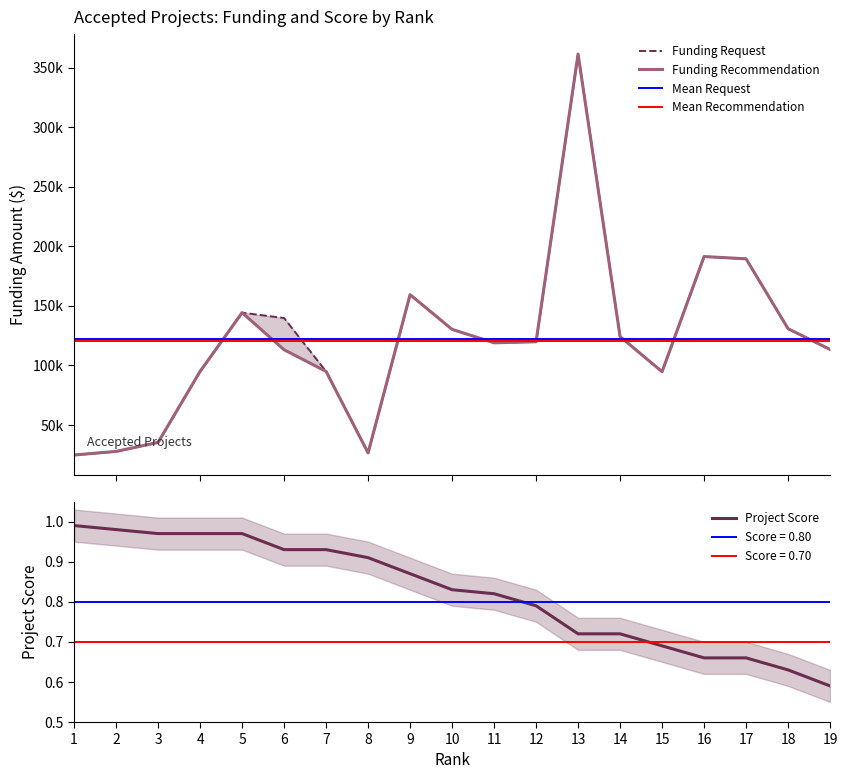

The value of Project Score at 19 is 0.6. True or false?

True